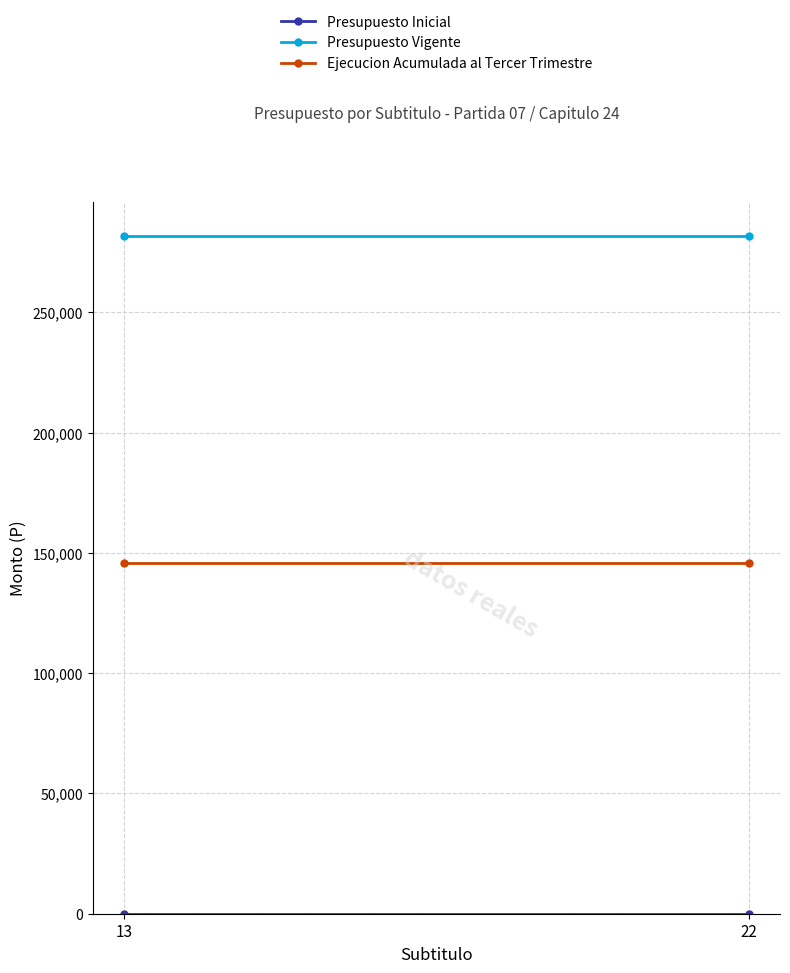

Which label corresponds to the largest value in the chart?

13